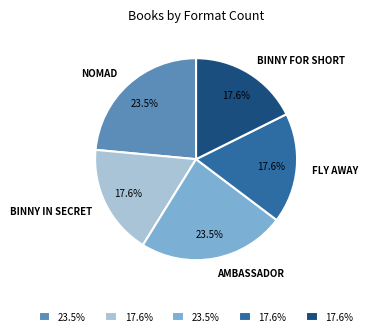

Is there any slice that represents more than half of the pie?

No